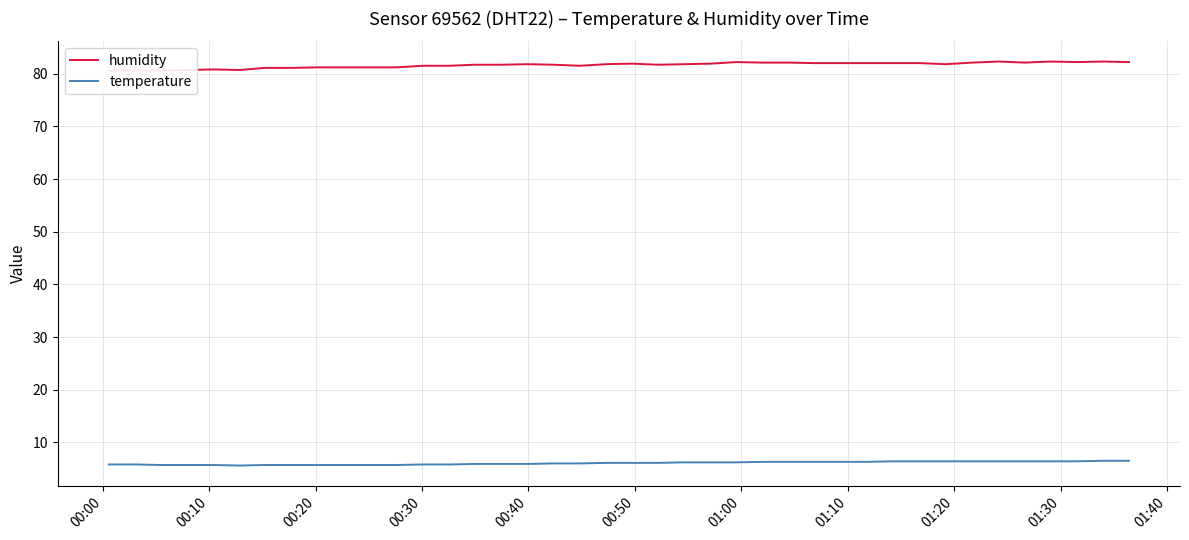

True or false: temperature has more than 1 interior local peaks.

False